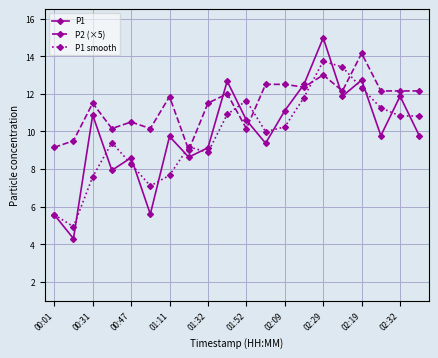

At how many categories does at least one series exceed 6?

20